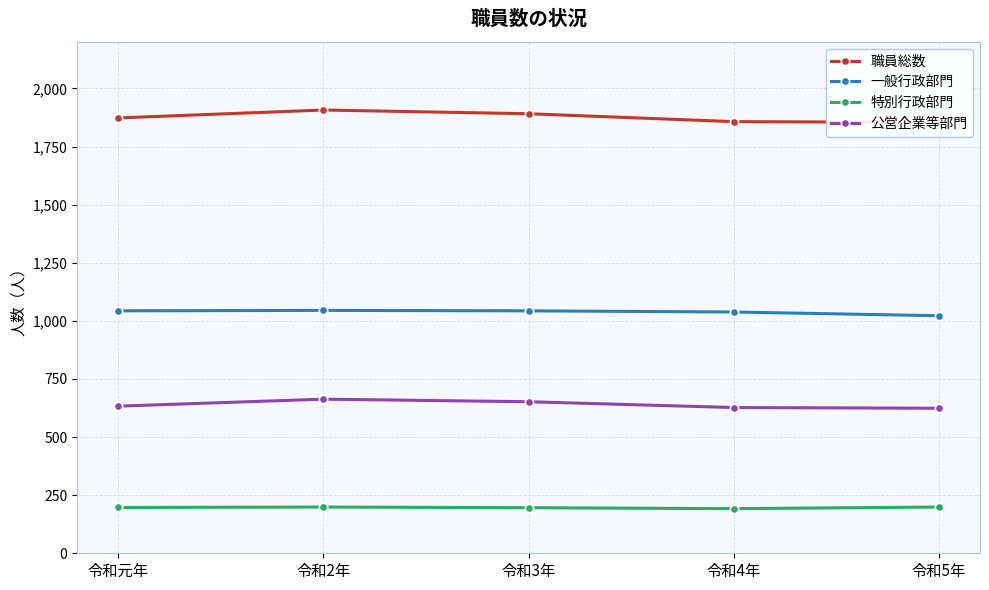

True or false: 一般行政部門 and 職員総数 intersect in this chart.

False